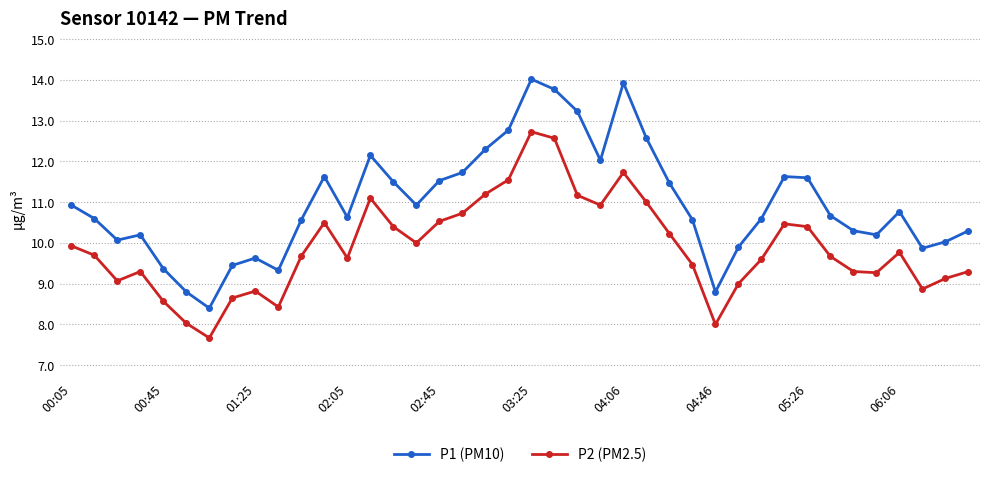

What is the maximum value for P2 (PM2.5)?

12.7